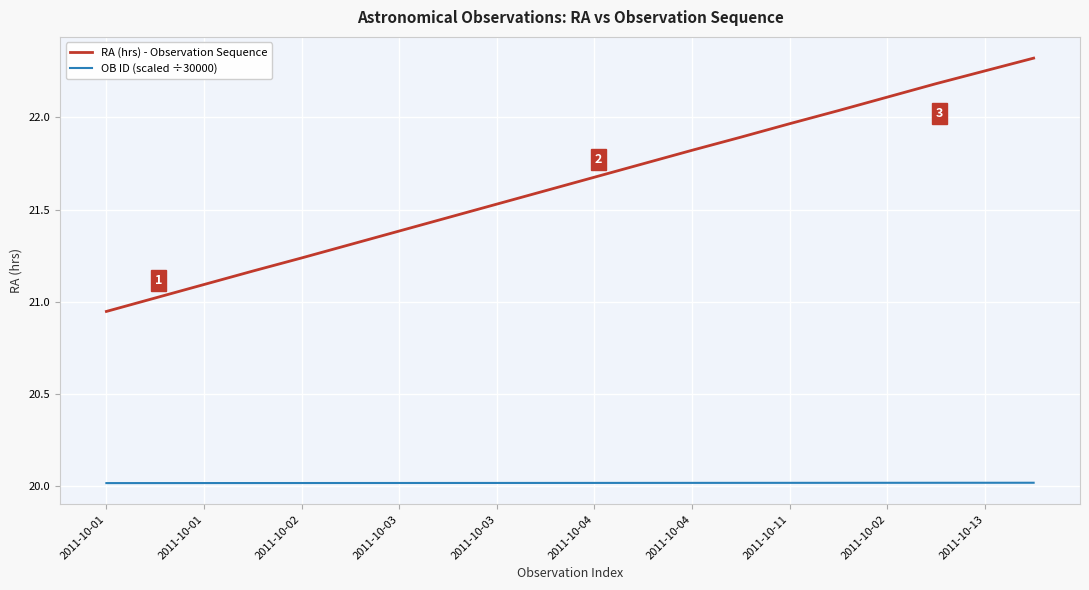

List the series in order of their peak value, lowest first.

OB ID (scaled ÷30000), RA (hrs) - Observation Sequence